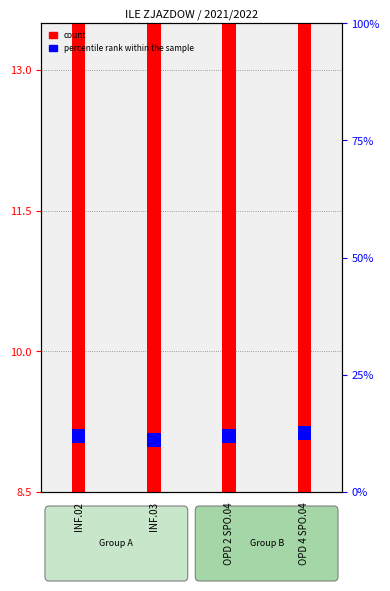

What is the label of the 2nd bar from the right?

OPD 2 SPO.04